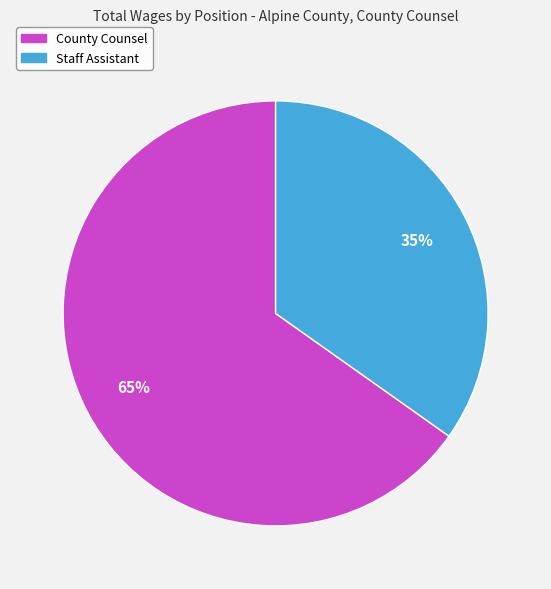

To the nearest percent, what is the combined percentage of Staff Assistant and County Counsel?

100%